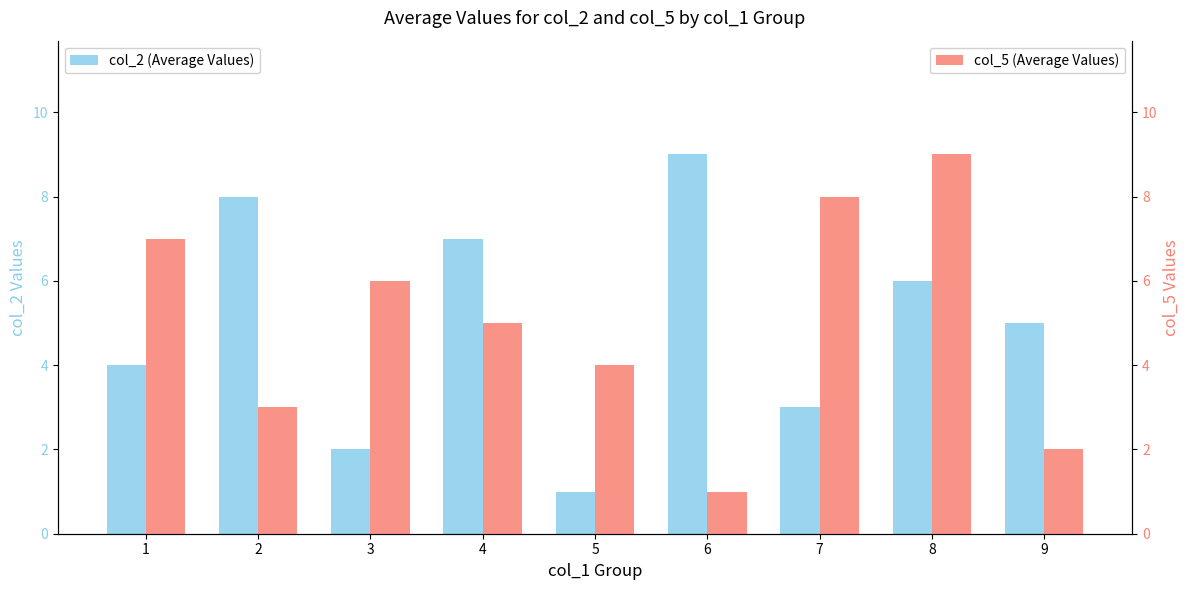

Is it true that col_2 (Average Values) equals 4 at 7?

False